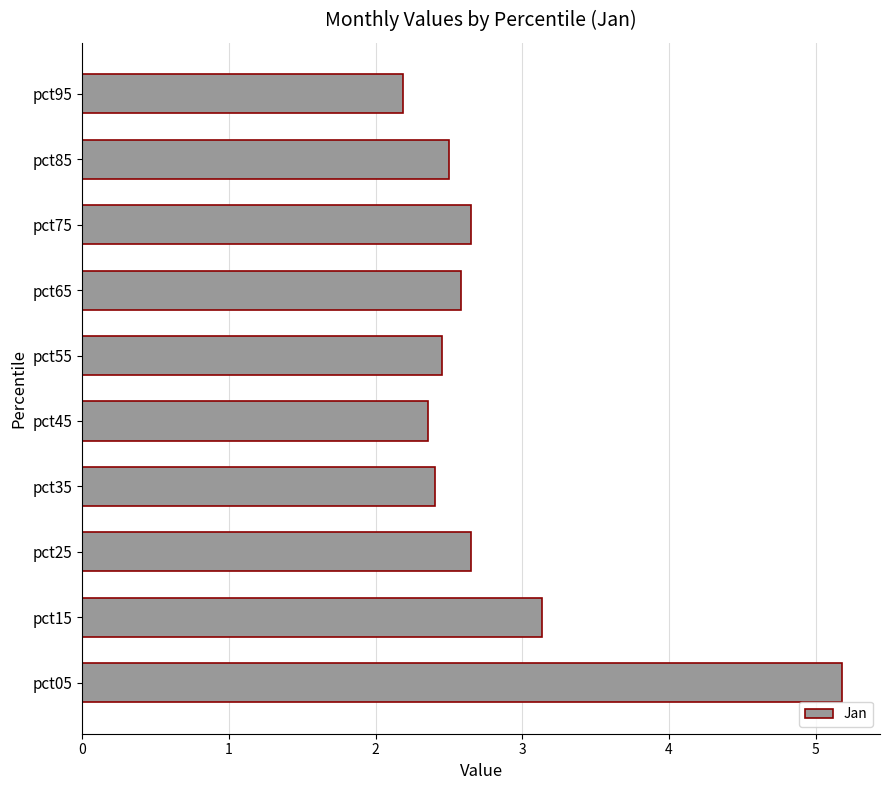

What is the greatest value displayed?

5.2